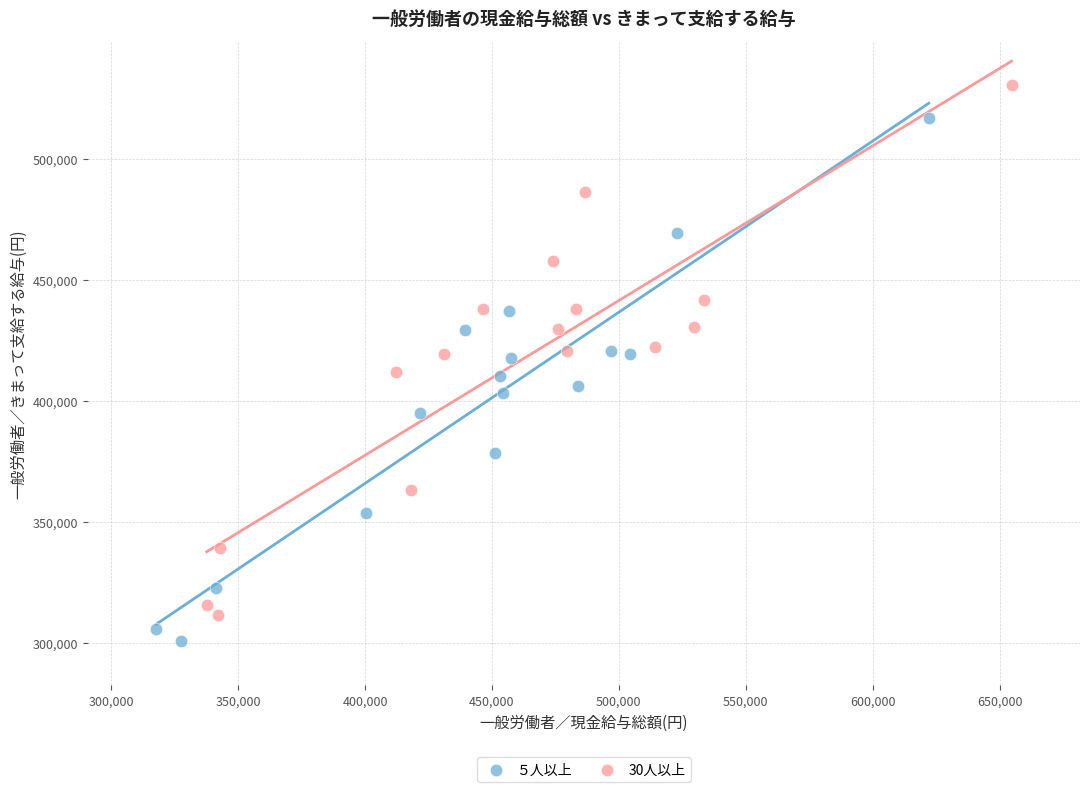

Which series contains the highest Y value?

30人以上